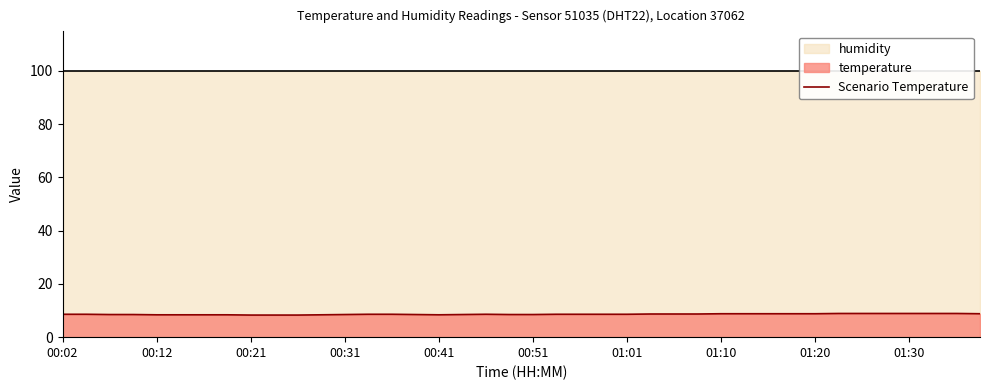

Reading left to right, transcribe all the data shown in this chart.

8.6	8.6	8.5	8.5	8.4	8.4	8.4	8.4	8.3	8.3	8.3	8.4	8.5	8.6	8.6	8.5	8.4	8.5	8.6	8.5	8.5	8.6	8.6	8.6	8.6	8.7	8.7	8.7	8.8	8.8	8.8	8.8	8.8	8.9	8.9	8.9	8.9	8.9	8.9	8.8